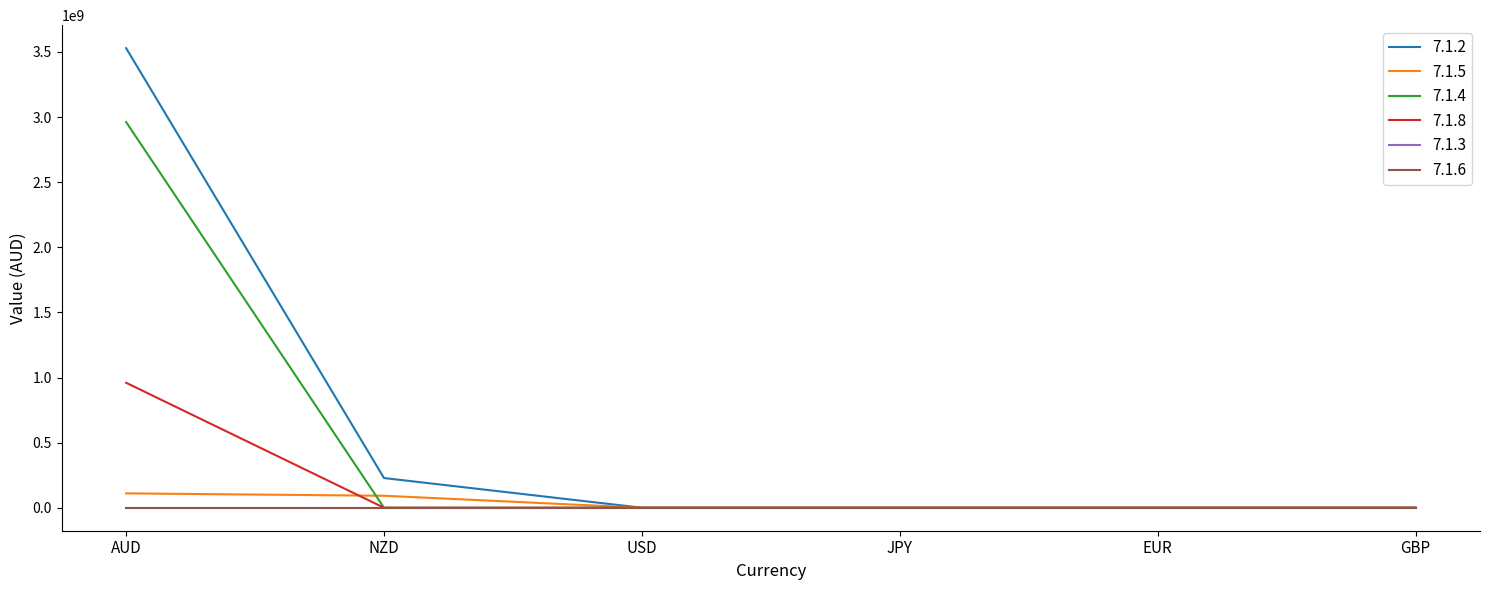

Does the chart display data point markers on the line(s)?

No